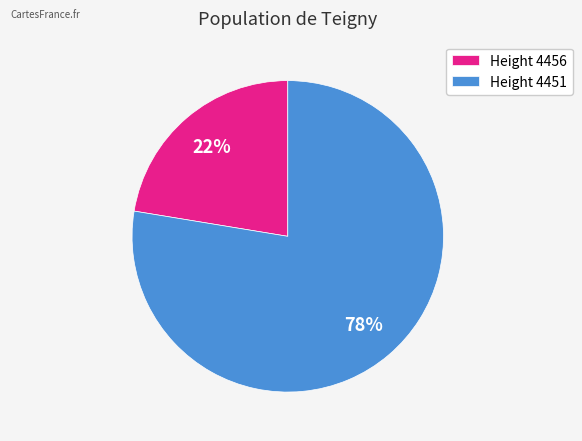

To the nearest percent, what percentage of the pie is Height 4456?

22%